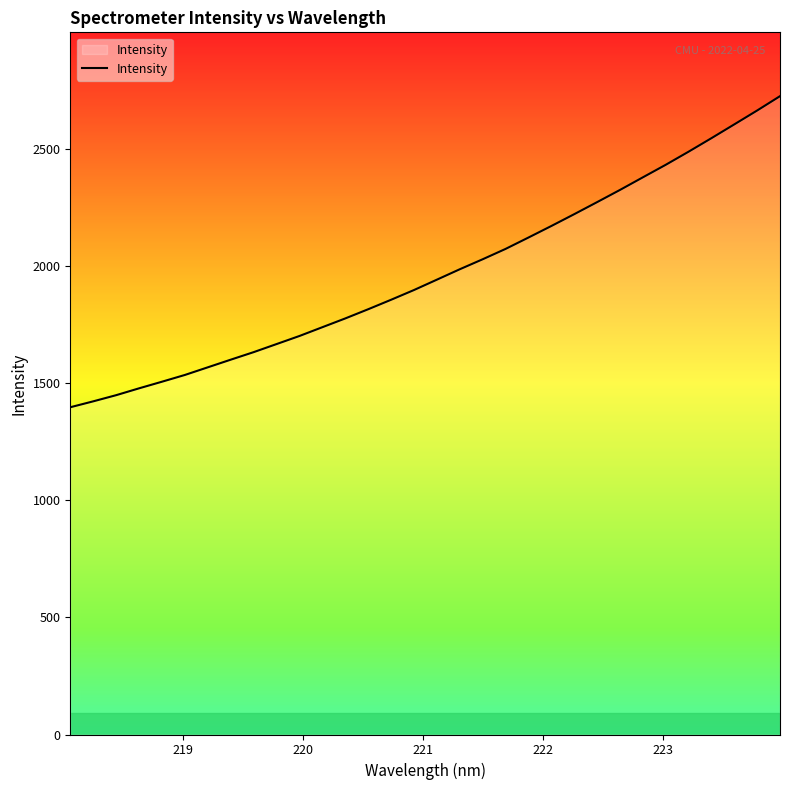

What is the minimum value shown in the chart?

1396.4